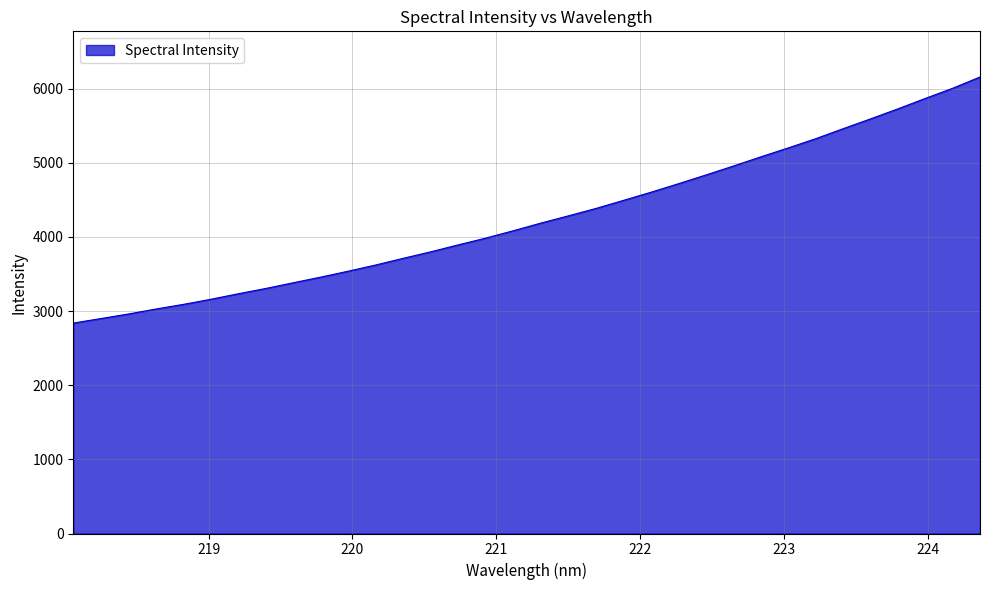

What is the difference between the maximum and minimum values?

3319.0